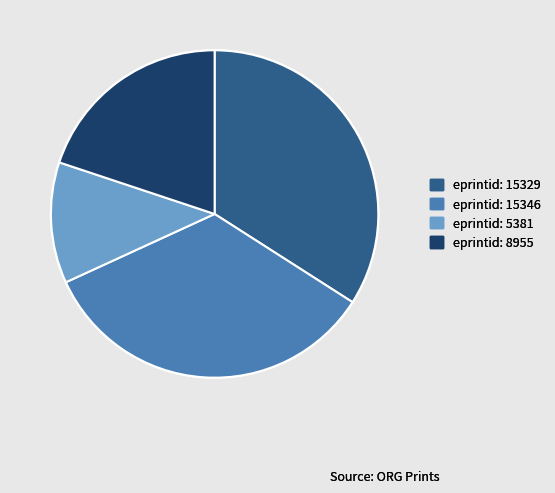

Count the number of slices in the pie.

4